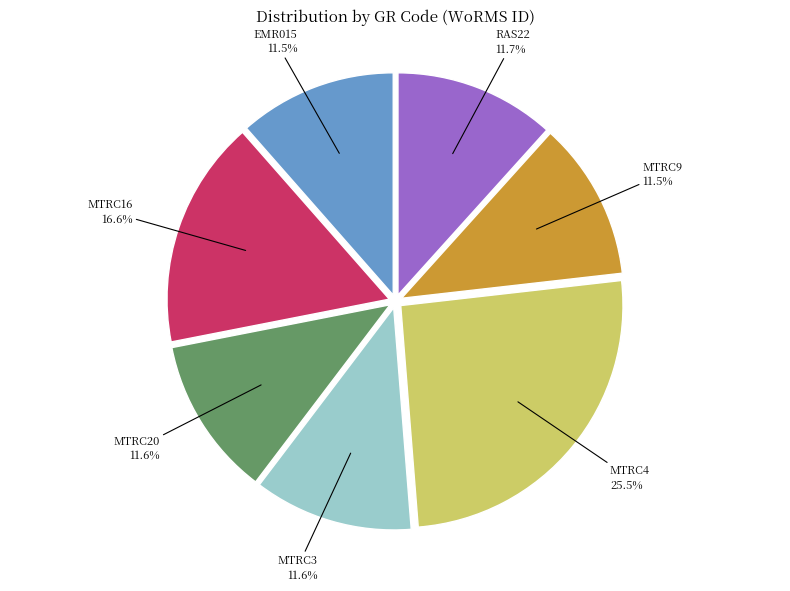

Combined, do EMR015 and MTRC9 account for over 50%?

No